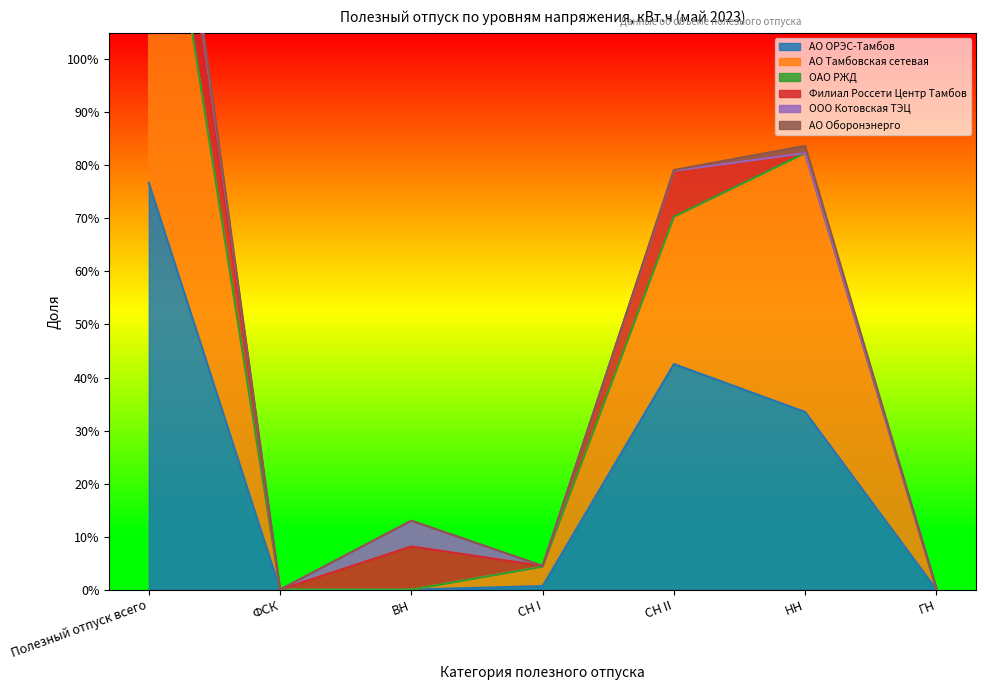

How many data points in ОАО РЖД are above 0?

6